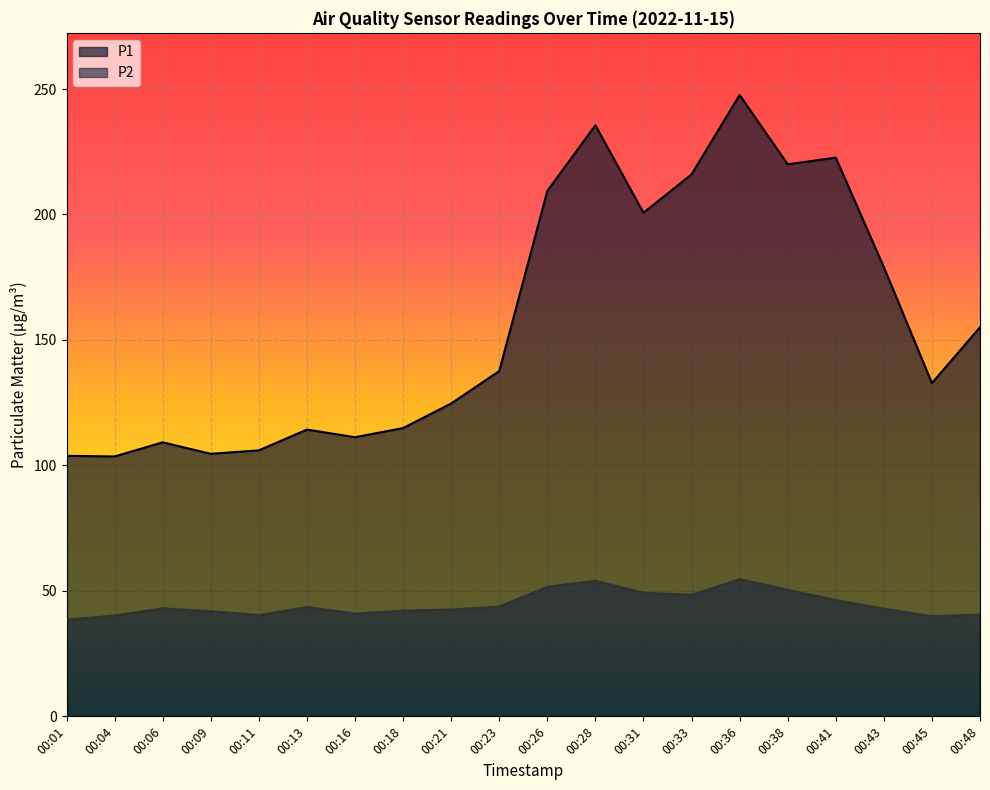

What is the average value of the P1 series?

157.4